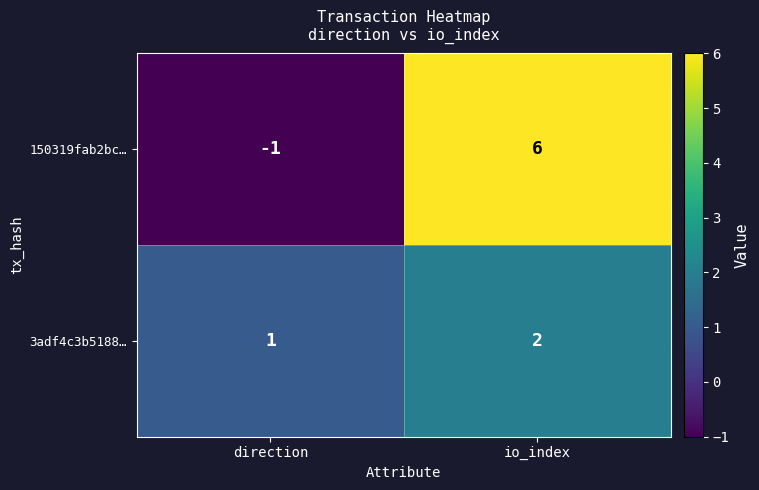

What is the sum of all 150319fab2bc… values?

5